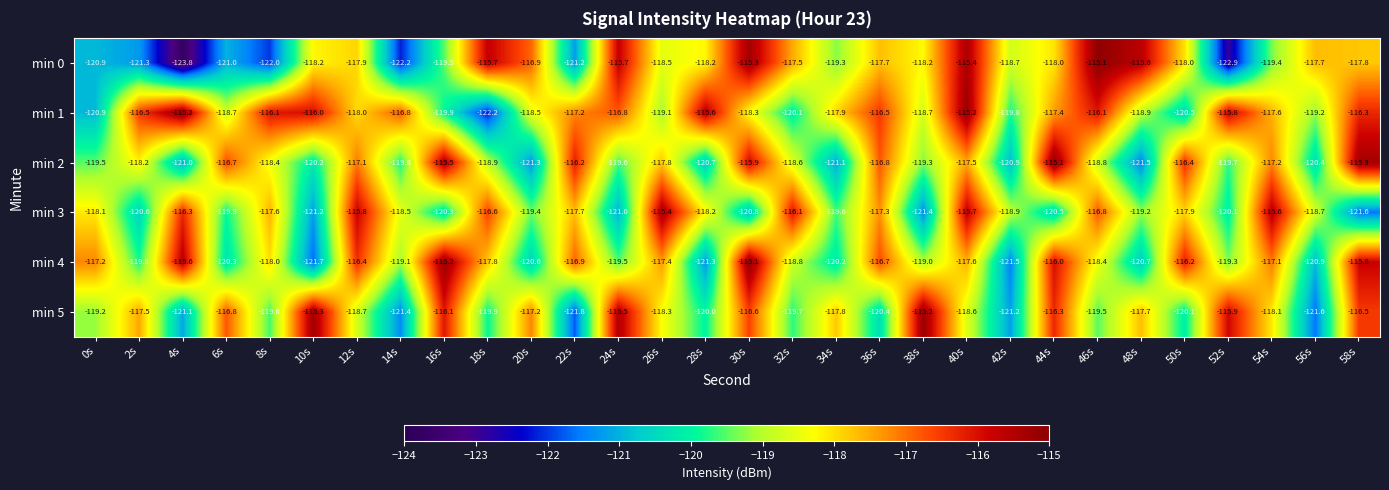

What is the smallest value displayed?

-123.8